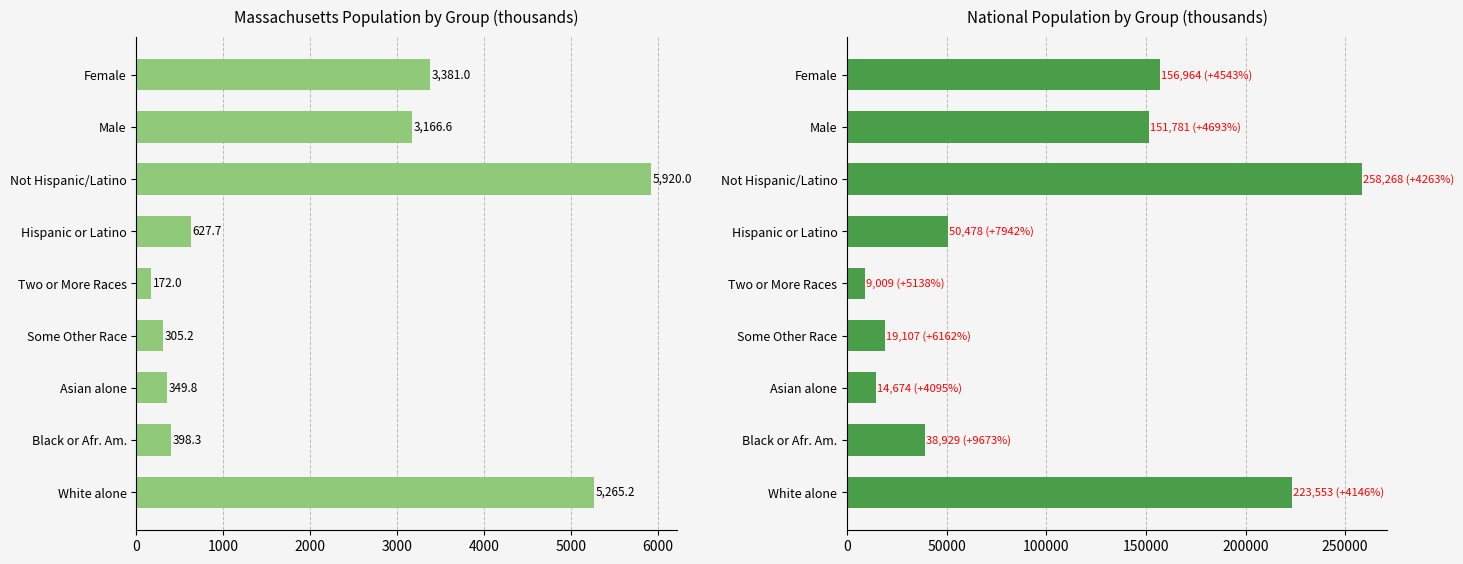

What is the lowest value of the Massachusetts series?

172.0